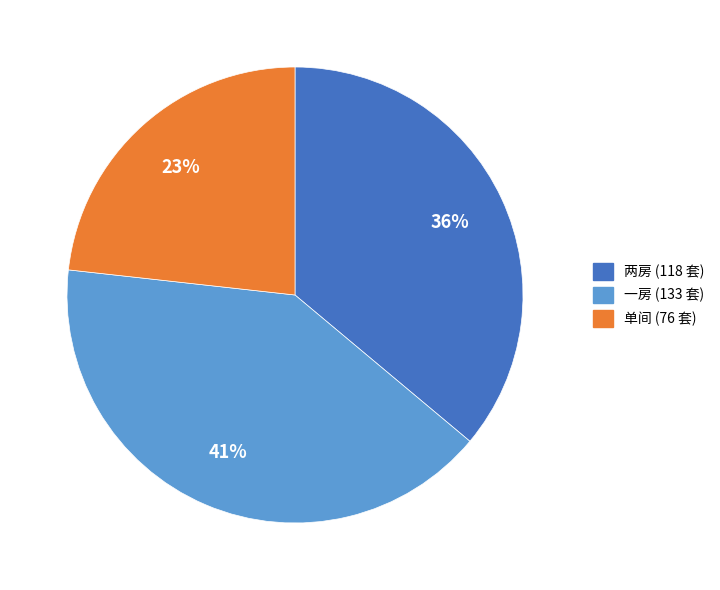

To the nearest percent, what percentage of the pie is 两房?

36%